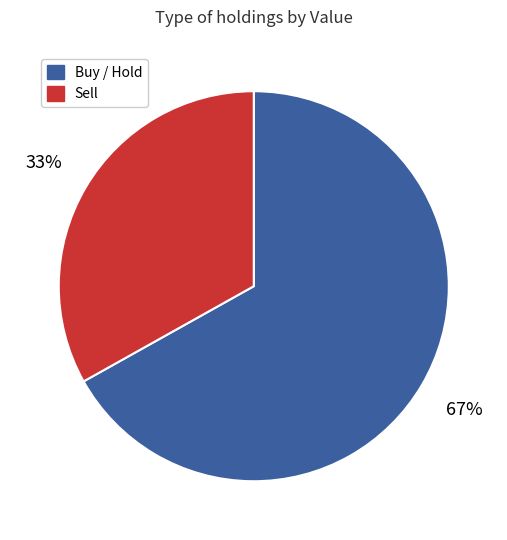

To the nearest percent, what is the average slice percentage?

50%